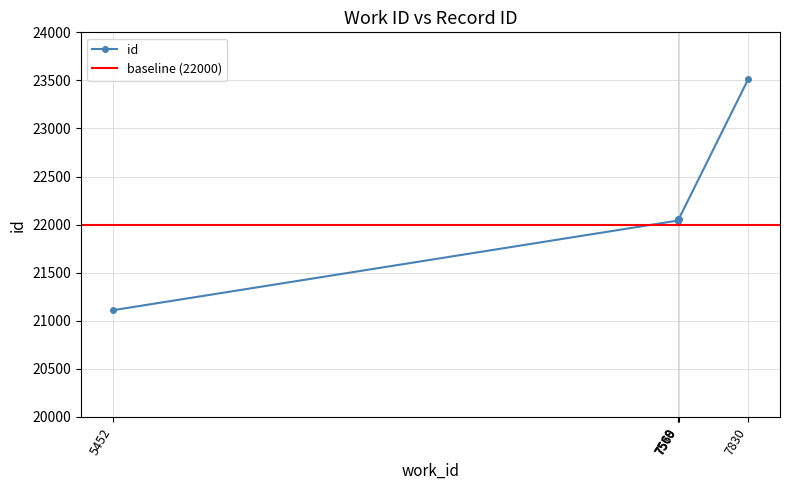

Which category has the highest value across all series?

7830